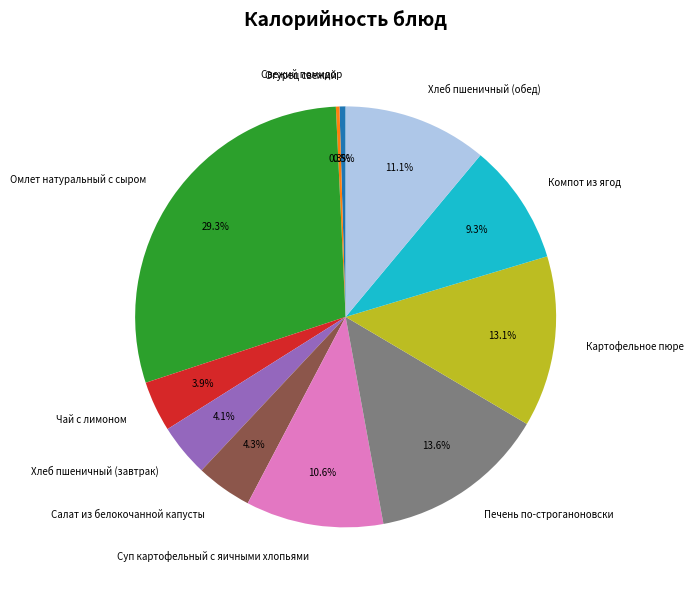

What is the ratio of the value at Хлеб пшеничный (обед) to the value at Суп картофельный с яичными хлопьями?

1.0